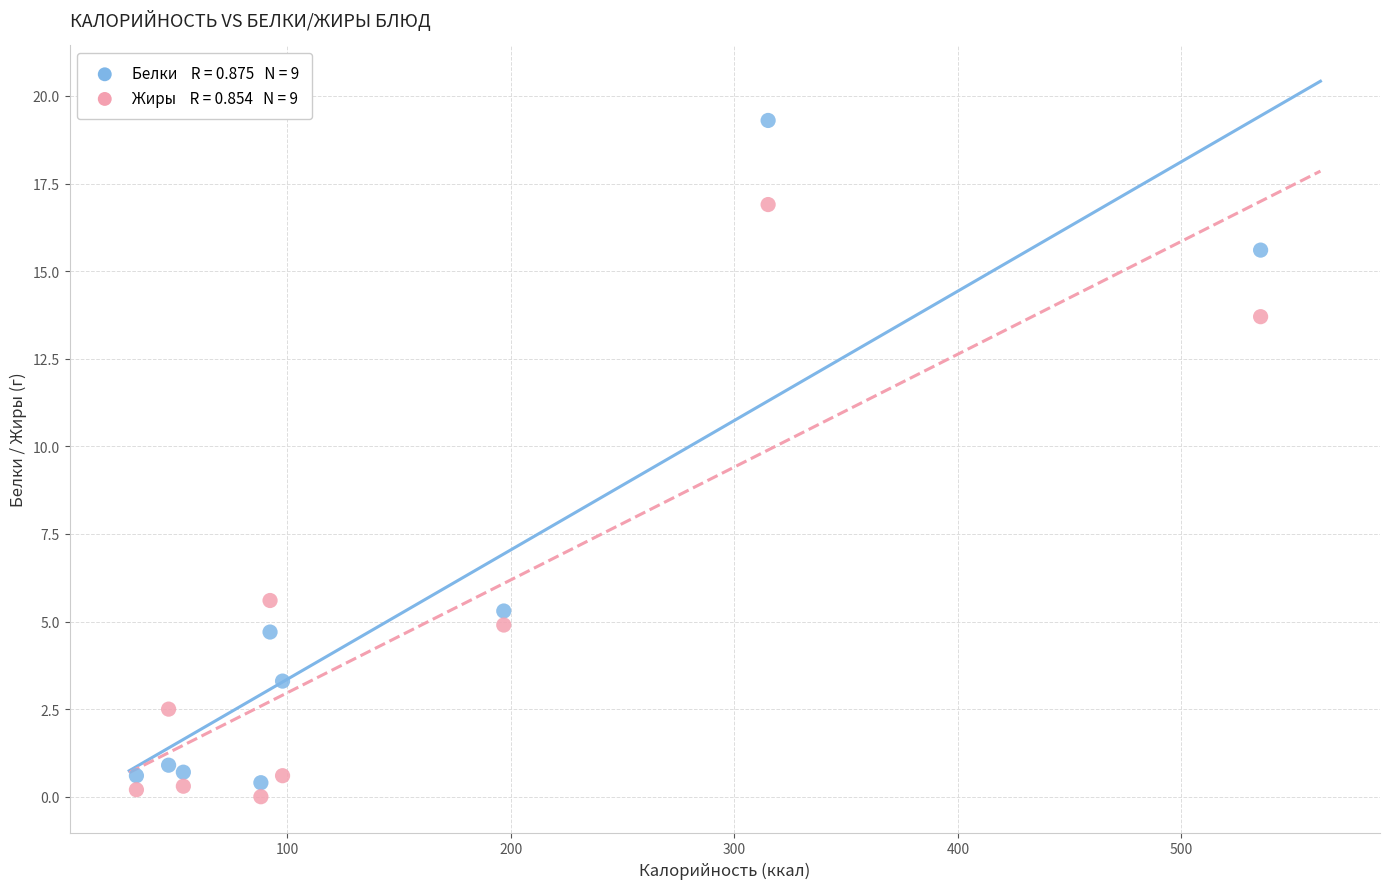

Across all data points, what is the range of X values (max minus min)?

503.1